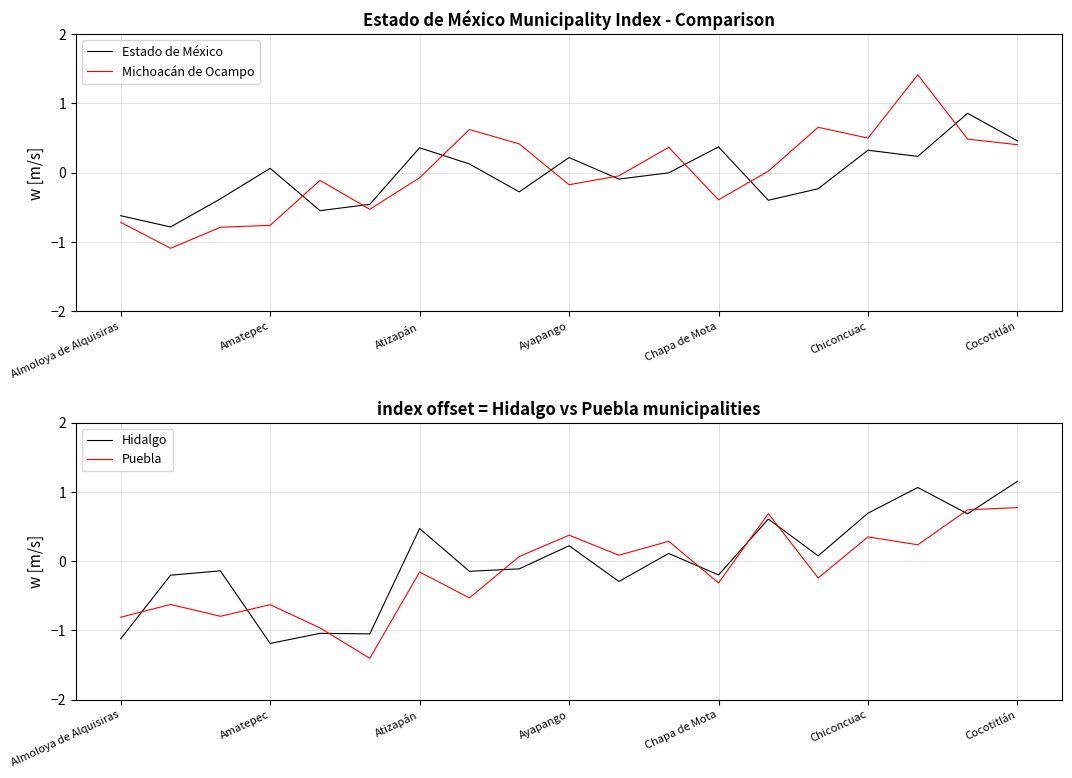

True or false: Estado de México and Michoacán de Ocampo cross at least once.

True